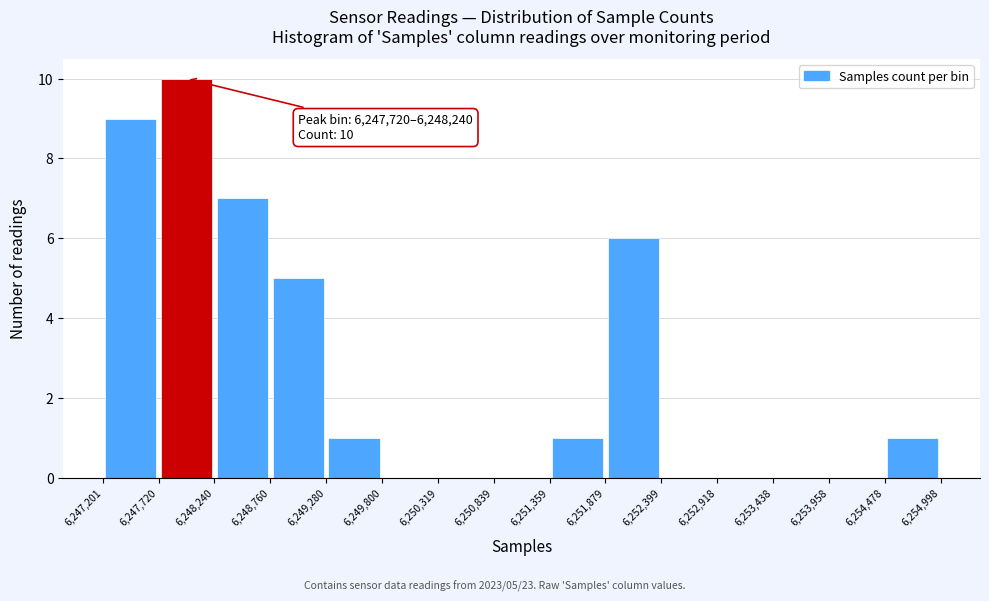

Which range on the x-axis has the tallest bar?

6,247,720 to 6,248,240